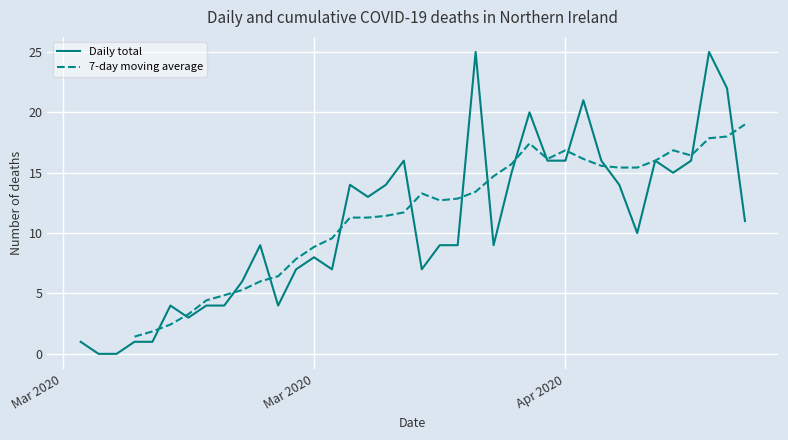

How many positive values does the Daily total series have?

36